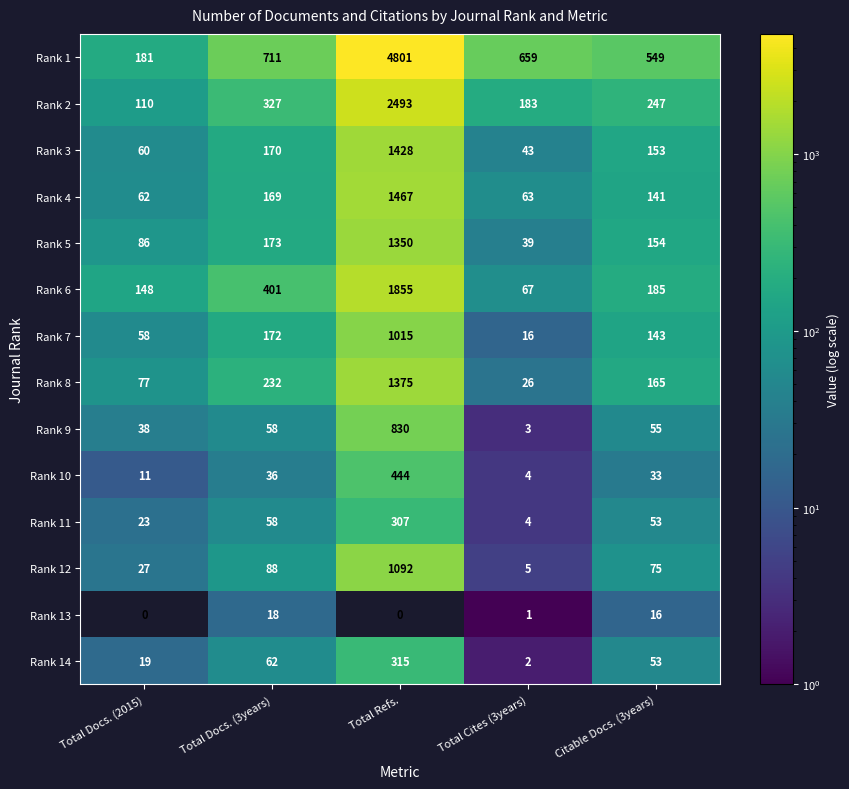

How many categories are shown in the chart?

5